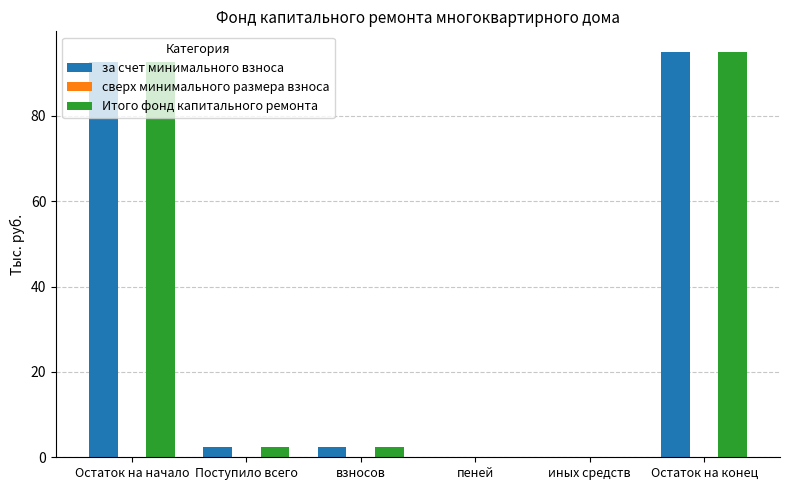

At which category is the sum across all series the highest?

Остаток на конец